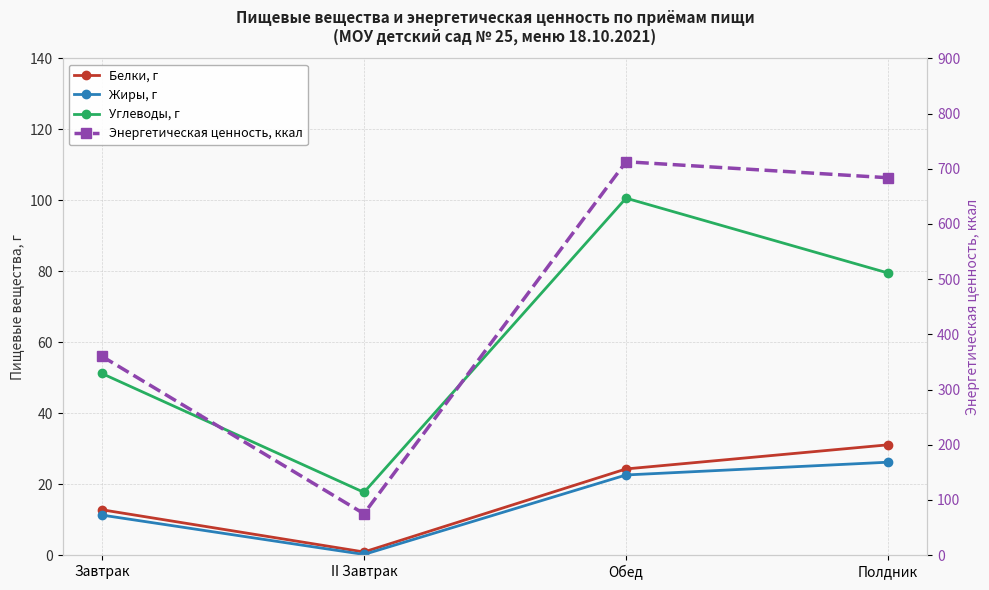

What is the sum of all Энергетическая ценность, ккал values?

1831.8